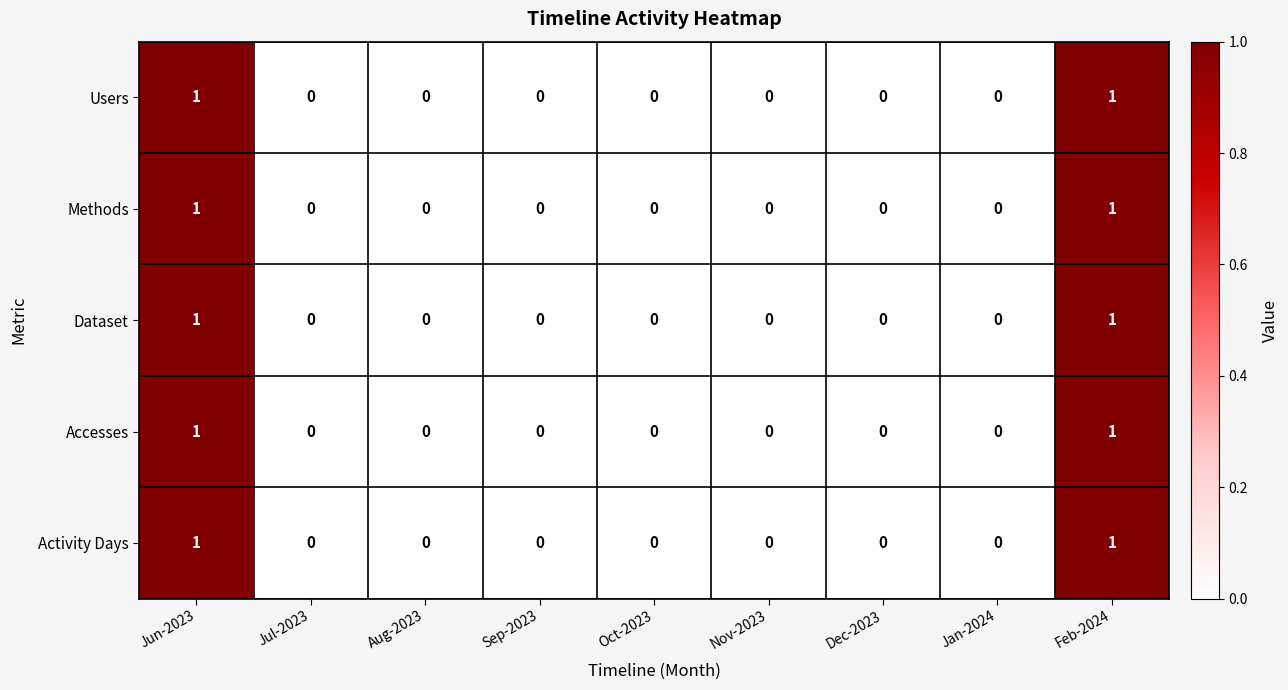

Is it true that Dataset equals -1 at Jul-2023?

False